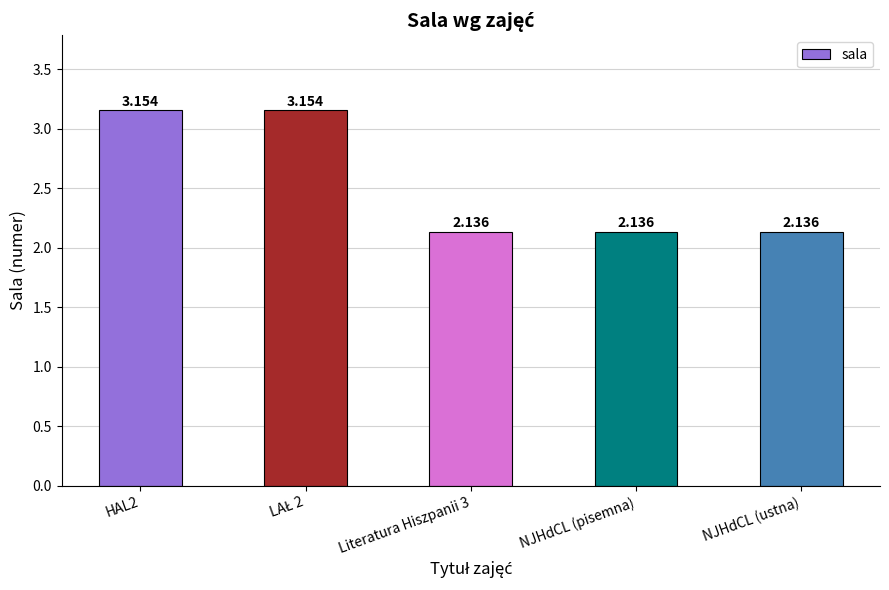

What is the label of the 1st bar from the right?

NJHdCL (ustna)